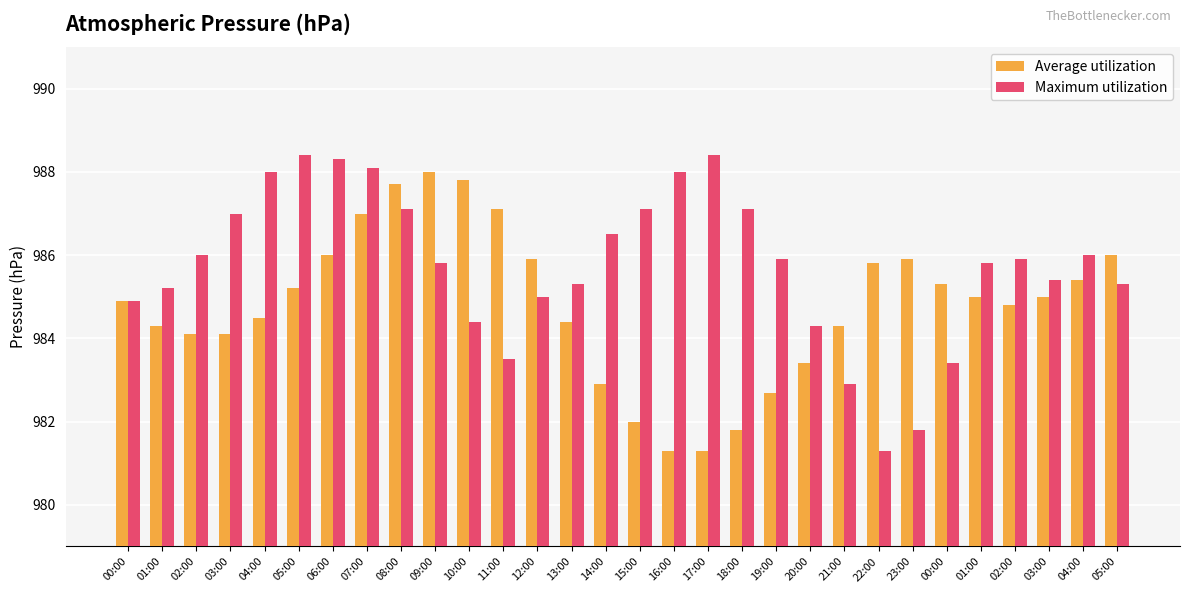

What is the sum of the Maximum utilization values at 12:00 and 17:00?

1973.4